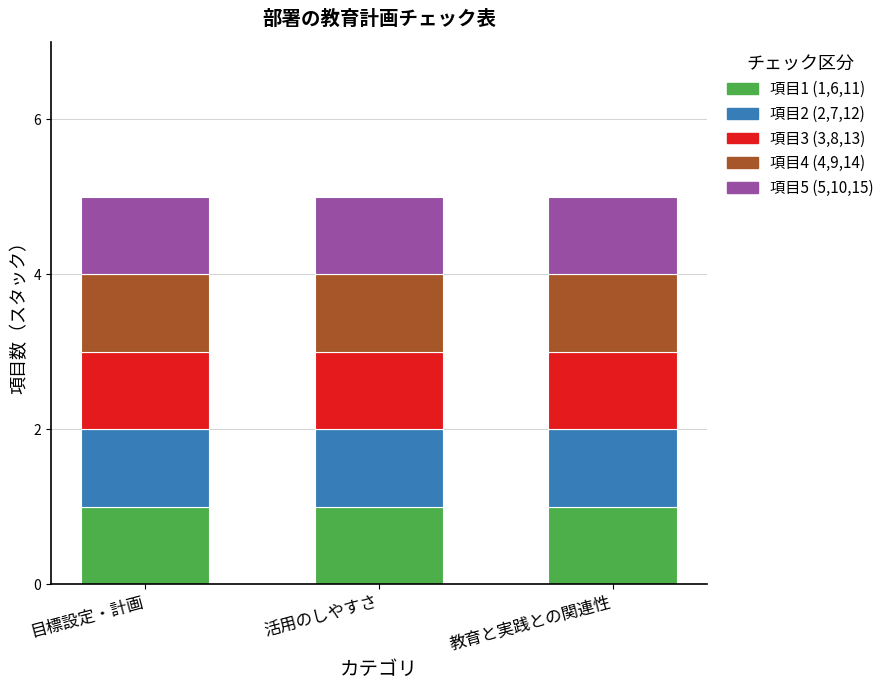

True or false: 5 has a value of 15 at 教育と実践との関連性.

True